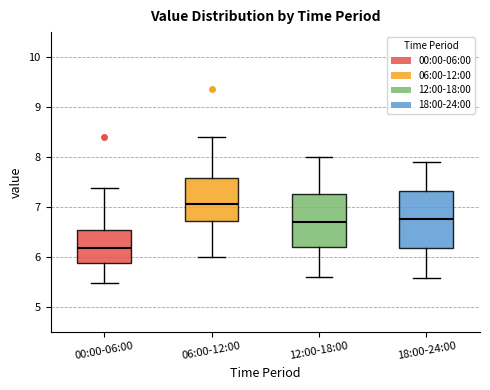

Where is the upper edge of the box for 00:00-06:00 on the y-axis? The values are not printed on the chart, so give them approximately, as read against the axis.

6.5